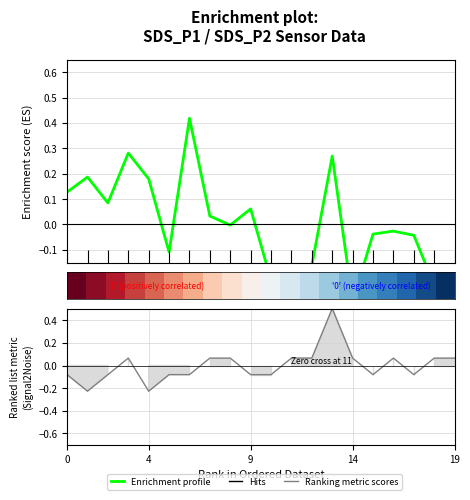

Between 9 and 4, which is larger?

4